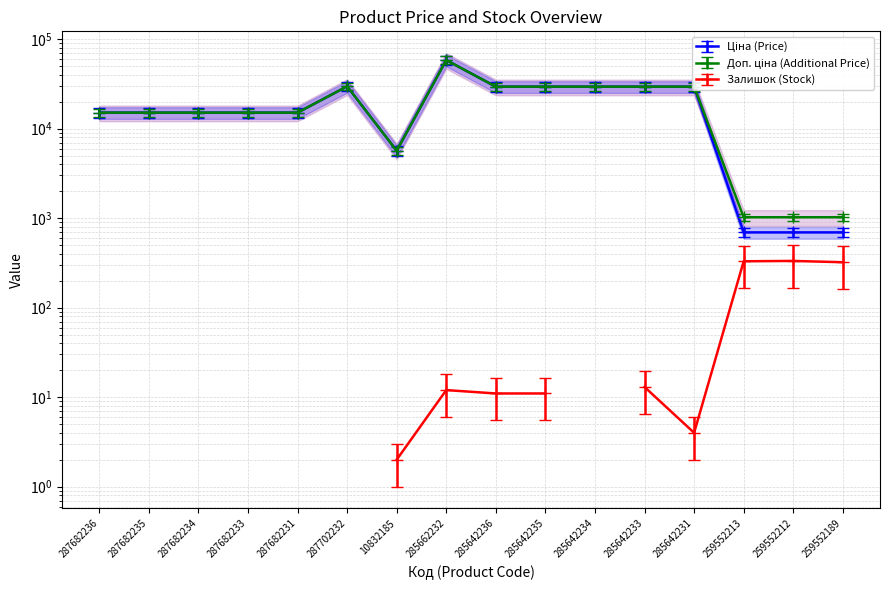

True or false: Ціна and Доп. ціна intersect in this chart.

False